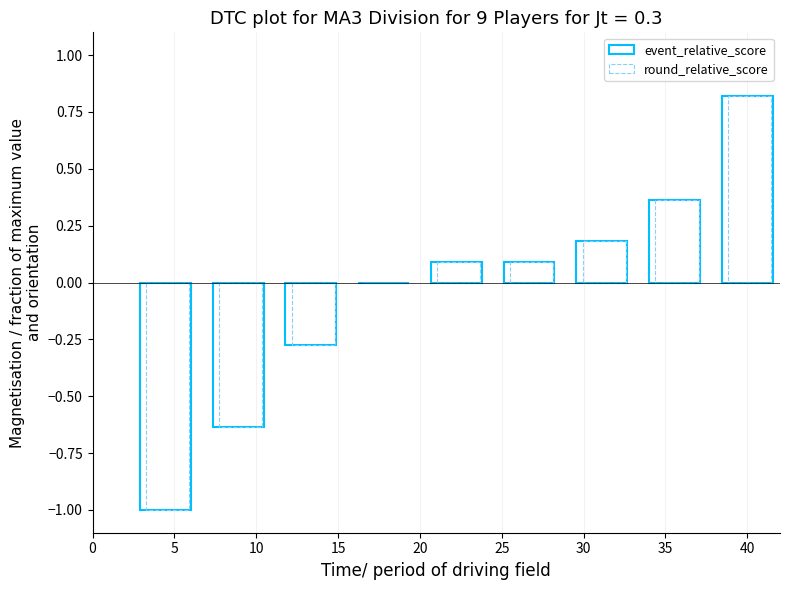

How many data points does each series have?

9